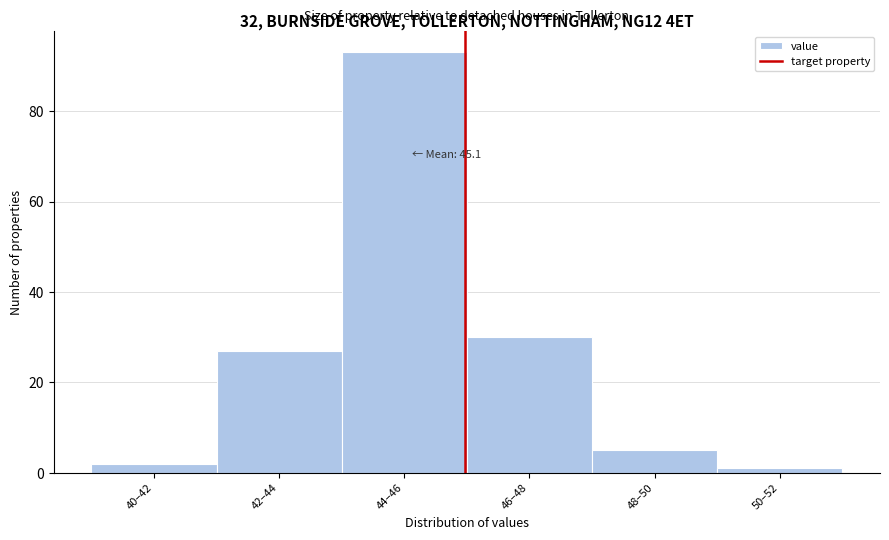

Reading right to left, transcribe all the data shown in this chart.

1	5	30	93	27	2